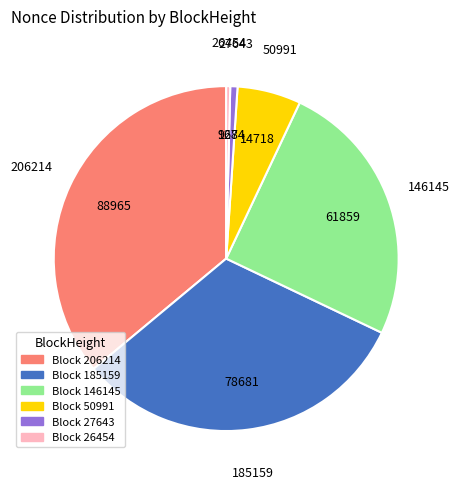

True or false: 26454 accounts for 0% of the total.

True